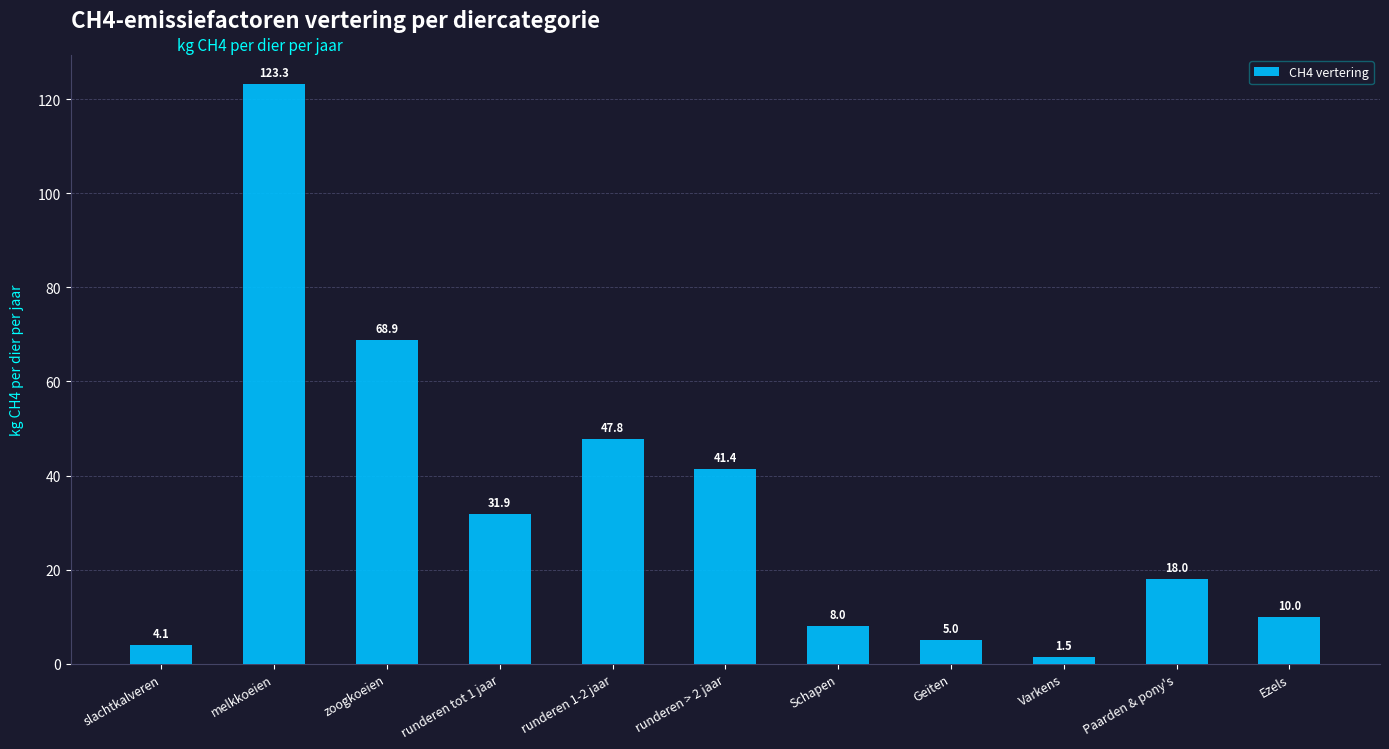

Between runderen 1-2 jaar and runderen > 2 jaar, which is larger?

runderen 1-2 jaar